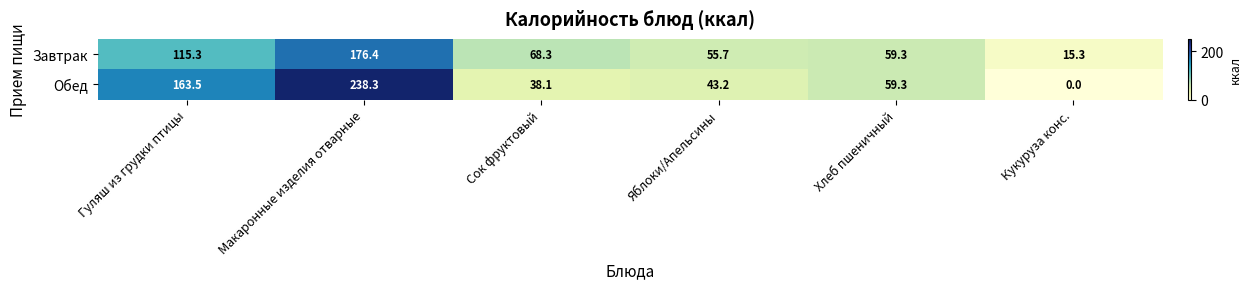

At which label does Завтрак first exceed 68?

Гуляш из грудки птицы